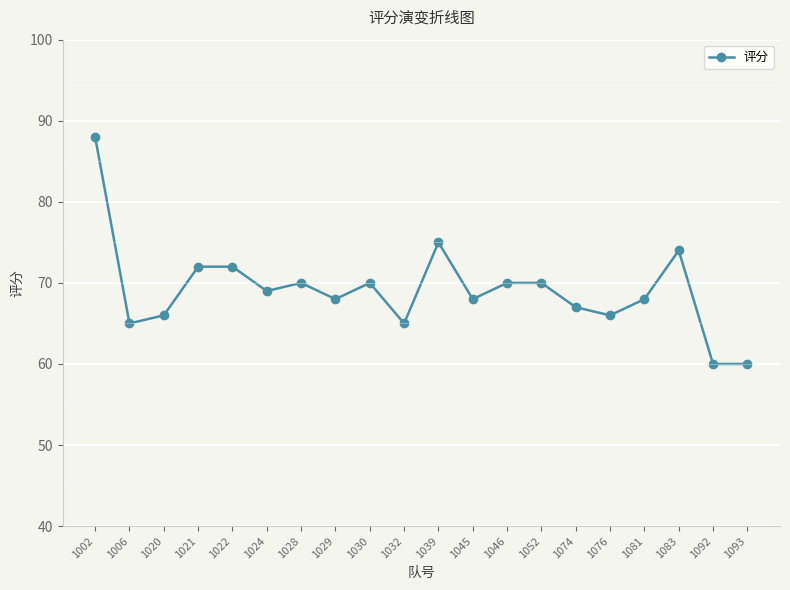

Between 1002 and 1029, which is larger?

1002